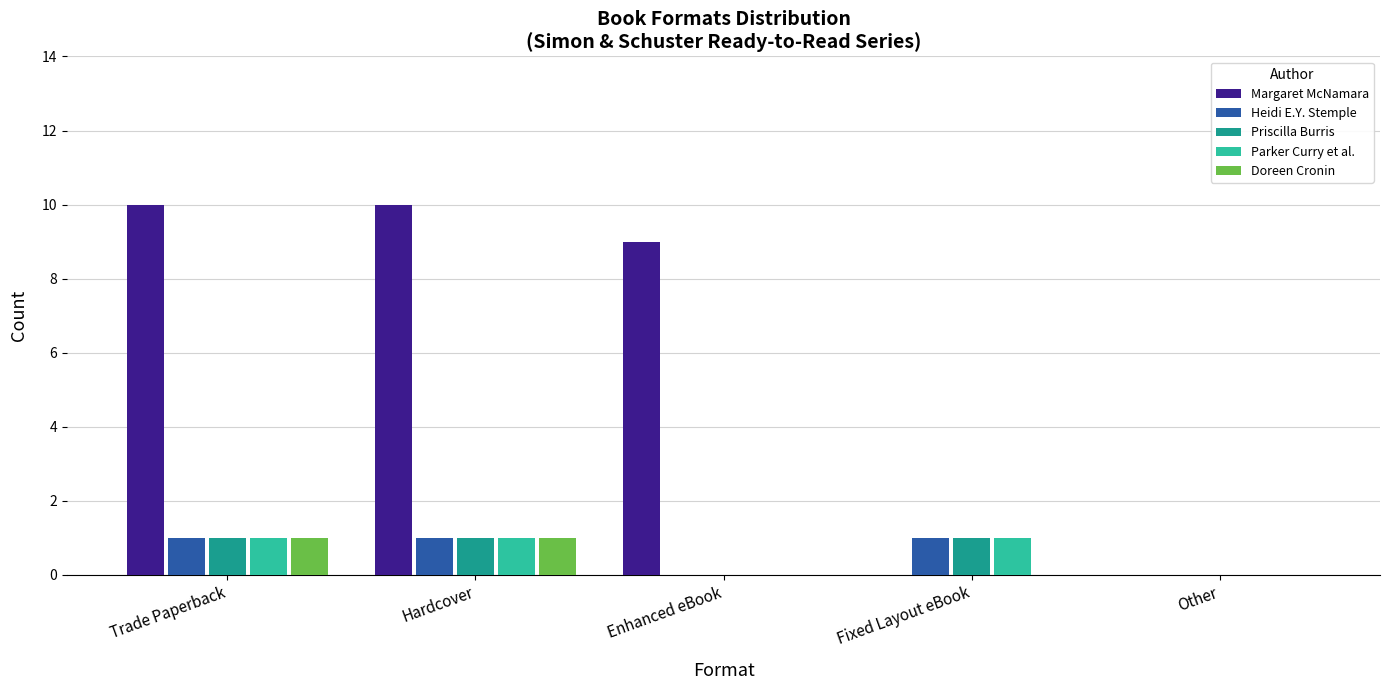

Reading left to right, extract all data points from this chart.

Margaret McNamara: Trade Paperback=10	Hardcover=10	Enhanced eBook=9	Fixed Layout eBook=0	Other=0
Heidi E.Y. Stemple: Trade Paperback=1	Hardcover=1	Enhanced eBook=0	Fixed Layout eBook=1	Other=0
Priscilla Burris: Trade Paperback=1	Hardcover=1	Enhanced eBook=0	Fixed Layout eBook=1	Other=0
Parker Curry et al.: Trade Paperback=1	Hardcover=1	Enhanced eBook=0	Fixed Layout eBook=1	Other=0
Doreen Cronin: Trade Paperback=1	Hardcover=1	Enhanced eBook=0	Fixed Layout eBook=0	Other=0